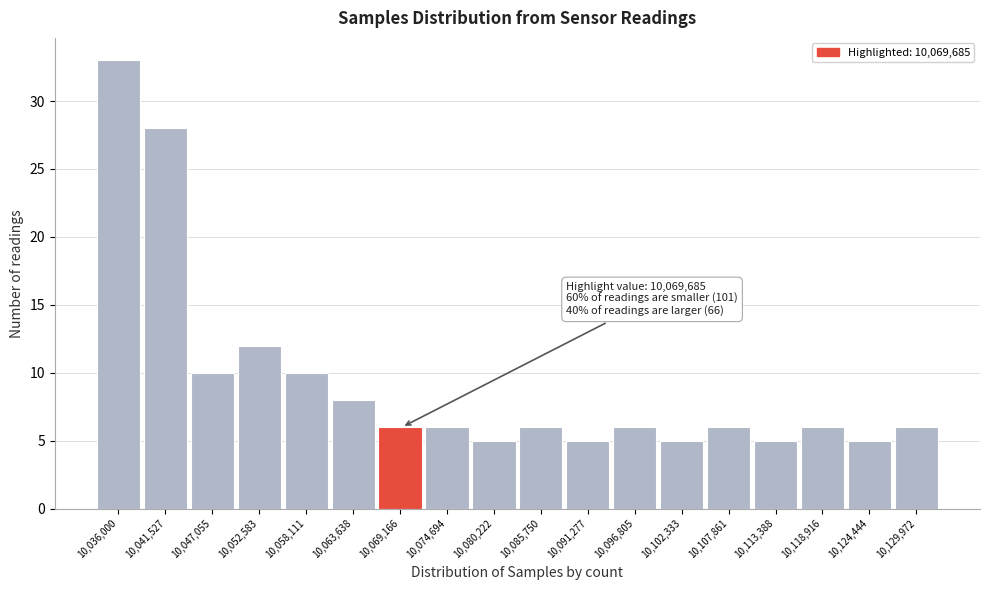

Reading left to right, extract all data points from this chart.

10,036,000=33	10,041,527=28	10,047,055=10	10,052,583=12	10,058,111=10	10,063,638=8	10,069,166=6	10,074,694=6	10,080,222=5	10,085,750=6	10,091,277=5	10,096,805=6	10,102,333=5	10,107,861=6	10,113,388=5	10,118,916=6	10,124,444=5	10,129,972=6